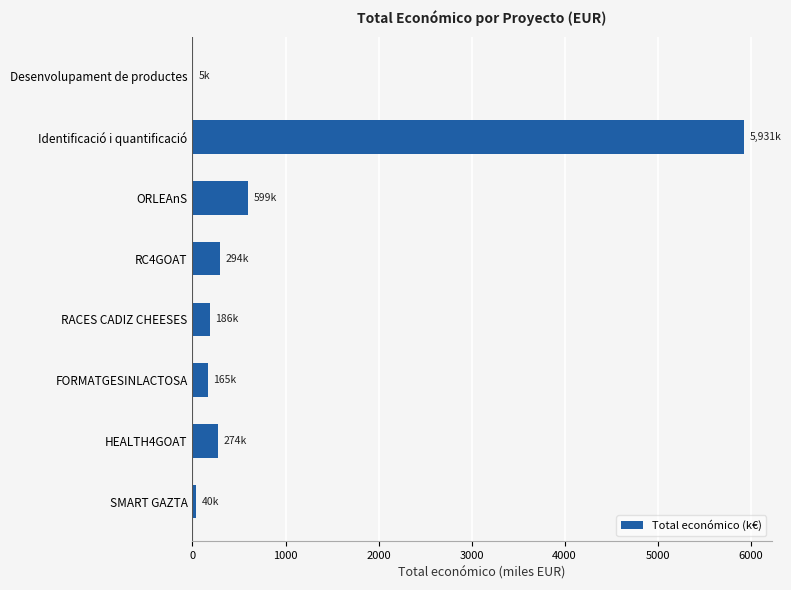

Between Desenvolupament de productes and FORMATGESINLACTOSA, which is larger?

FORMATGESINLACTOSA